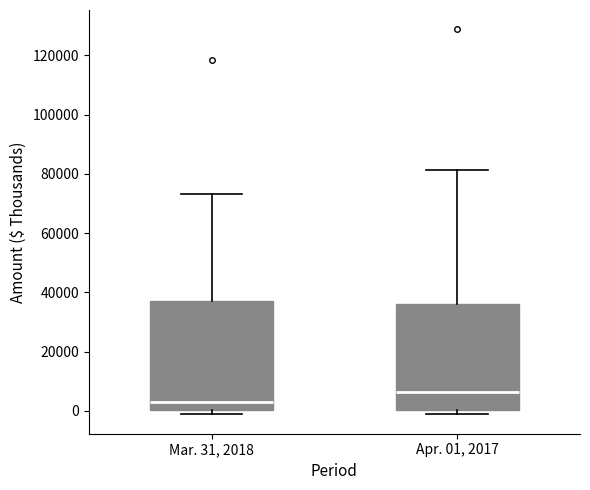

Reading left to right, read every box against the y-axis: the position of its median line, the range the box covers, and the ends of its whiskers. The values are not printed on the chart, so give them approximately, as read against the axis.

Mar. 31, 2018: median 4000, box 0 to 36000, whiskers 0 (just below the box's lower edge) to 74000
Apr. 01, 2017: median 6000, box 0 to 36000, whiskers -2000 to 82000